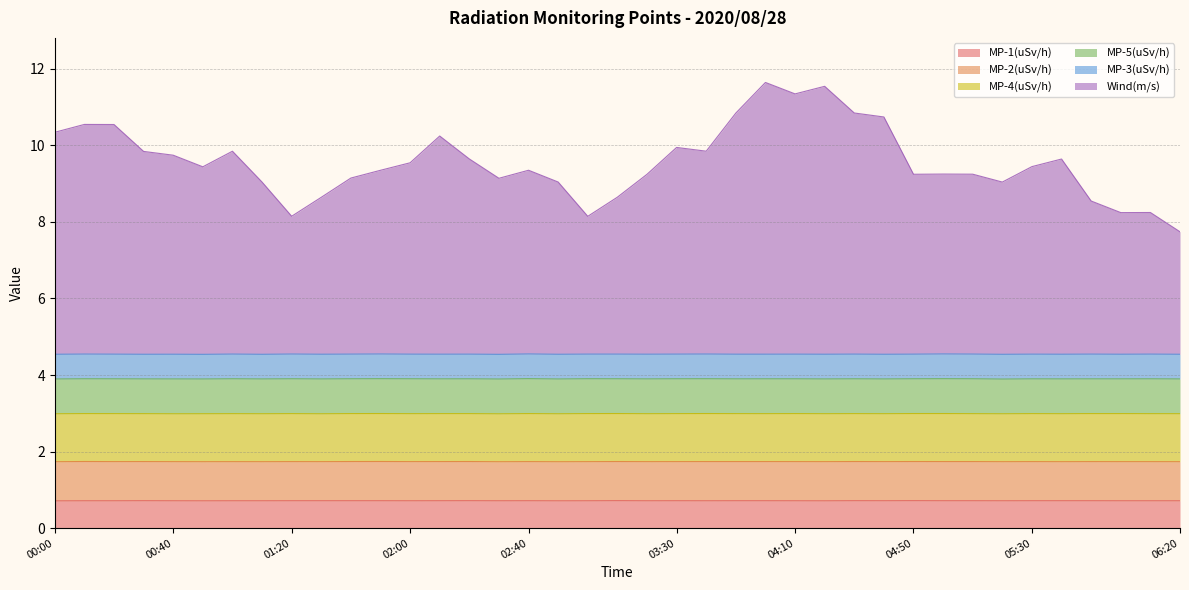

Reading left to right, list all the values displayed in this chart.

MP-1(uSv/h): 00:00=0.7	00:10=0.7	00:20=0.7	00:30=0.7	00:40=0.7	00:50=0.7	01:00=0.7	01:10=0.7	01:20=0.7	01:30=0.7	01:40=0.7	01:50=0.7	02:00=0.7	02:10=0.7	02:20=0.7	02:30=0.7	02:40=0.7	02:50=0.7	03:00=0.7	03:10=0.7	03:20=0.7	03:30=0.7	03:40=0.7	03:50=0.7	04:00=0.7	04:10=0.7	04:20=0.7	04:30=0.7	04:40=0.7	04:50=0.7	05:00=0.7	05:10=0.7	05:20=0.7	05:30=0.7	05:40=0.7	05:50=0.7	06:00=0.7	06:10=0.7	06:20=0.7
MP-2(uSv/h): 00:00=1.0	00:10=1.0	00:20=1.0	00:30=1.0	00:40=1.0	00:50=1.0	01:00=1.0	01:10=1.0	01:20=1.0	01:30=1.0	01:40=1.0	01:50=1.0	02:00=1.0	02:10=1.0	02:20=1.0	02:30=1.0	02:40=1.0	02:50=1.0	03:00=1.0	03:10=1.0	03:20=1.0	03:30=1.0	03:40=1.0	03:50=1.0	04:00=1.0	04:10=1.0	04:20=1.0	04:30=1.0	04:40=1.0	04:50=1.0	05:00=1.0	05:10=1.0	05:20=1.0	05:30=1.0	05:40=1.0	05:50=1.0	06:00=1.0	06:10=1.0	06:20=1.0
MP-4(uSv/h): 00:00=1.3	00:10=1.3	00:20=1.3	00:30=1.3	00:40=1.3	00:50=1.3	01:00=1.3	01:10=1.3	01:20=1.3	01:30=1.3	01:40=1.3	01:50=1.3	02:00=1.3	02:10=1.3	02:20=1.3	02:30=1.3	02:40=1.3	02:50=1.3	03:00=1.3	03:10=1.3	03:20=1.3	03:30=1.3	03:40=1.3	03:50=1.3	04:00=1.3	04:10=1.3	04:20=1.3	04:30=1.3	04:40=1.3	04:50=1.3	05:00=1.3	05:10=1.3	05:20=1.3	05:30=1.3	05:40=1.3	05:50=1.3	06:00=1.3	06:10=1.3	06:20=1.3
MP-5(uSv/h): 00:00=0.9	00:10=0.9	00:20=0.9	00:30=0.9	00:40=0.9	00:50=0.9	01:00=0.9	01:10=0.9	01:20=0.9	01:30=0.9	01:40=0.9	01:50=0.9	02:00=0.9	02:10=0.9	02:20=0.9	02:30=0.9	02:40=0.9	02:50=0.9	03:00=0.9	03:10=0.9	03:20=0.9	03:30=0.9	03:40=0.9	03:50=0.9	04:00=0.9	04:10=0.9	04:20=0.9	04:30=0.9	04:40=0.9	04:50=0.9	05:00=0.9	05:10=0.9	05:20=0.9	05:30=0.9	05:40=0.9	05:50=0.9	06:00=0.9	06:10=0.9	06:20=0.9
MP-3(uSv/h): 00:00=0.6	00:10=0.6	00:20=0.6	00:30=0.6	00:40=0.6	00:50=0.6	01:00=0.6	01:10=0.6	01:20=0.6	01:30=0.6	01:40=0.6	01:50=0.6	02:00=0.6	02:10=0.6	02:20=0.6	02:30=0.6	02:40=0.6	02:50=0.6	03:00=0.6	03:10=0.6	03:20=0.6	03:30=0.6	03:40=0.6	03:50=0.6	04:00=0.6	04:10=0.6	04:20=0.6	04:30=0.6	04:40=0.6	04:50=0.6	05:00=0.6	05:10=0.6	05:20=0.6	05:30=0.6	05:40=0.6	05:50=0.6	06:00=0.6	06:10=0.6	06:20=0.6
Wind(m/s): 00:00=5.8	00:10=6.0	00:20=6.0	00:30=5.3	00:40=5.2	00:50=4.9	01:00=5.3	01:10=4.5	01:20=3.6	01:30=4.1	01:40=4.6	01:50=4.8	02:00=5.0	02:10=5.7	02:20=5.1	02:30=4.6	02:40=4.8	02:50=4.5	03:00=3.6	03:10=4.1	03:20=4.7	03:30=5.4	03:40=5.3	03:50=6.3	04:00=7.1	04:10=6.8	04:20=7.0	04:30=6.3	04:40=6.2	04:50=4.7	05:00=4.7	05:10=4.7	05:20=4.5	05:30=4.9	05:40=5.1	05:50=4.0	06:00=3.7	06:10=3.7	06:20=3.2